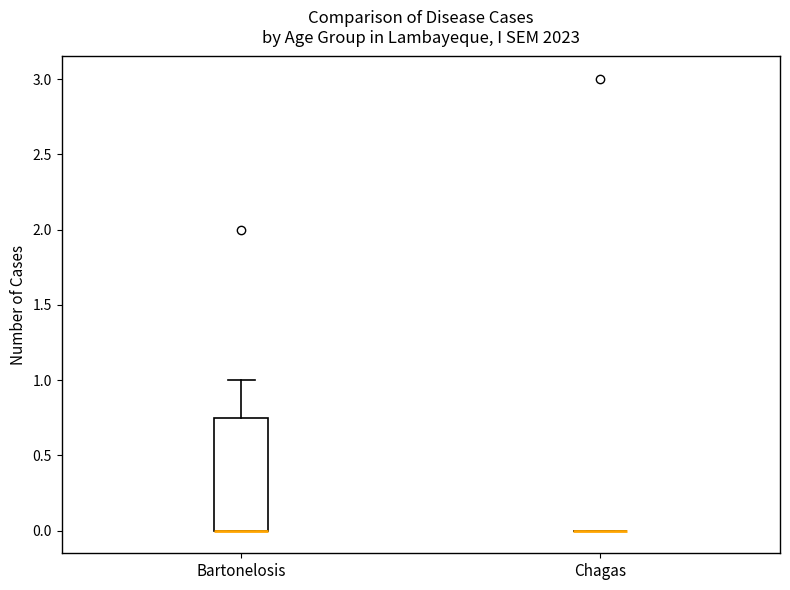

Comparing the boxes themselves (not the whiskers), which one is the tallest?

Bartonelosis